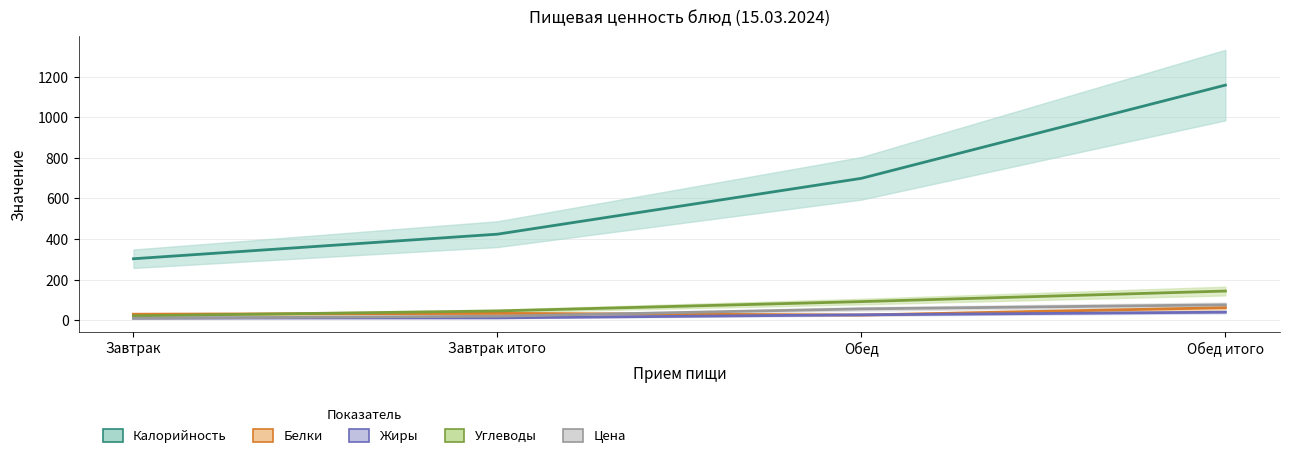

Is this an area chart (filled region under the line)?

No